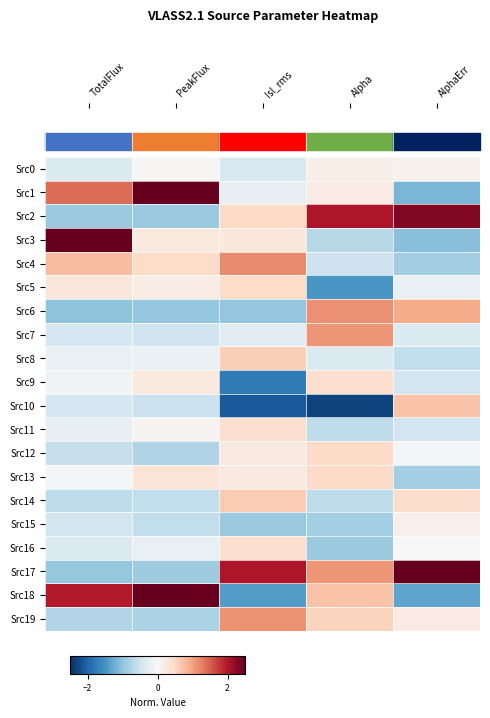

Which category has the highest value across all series?

TotalFlux